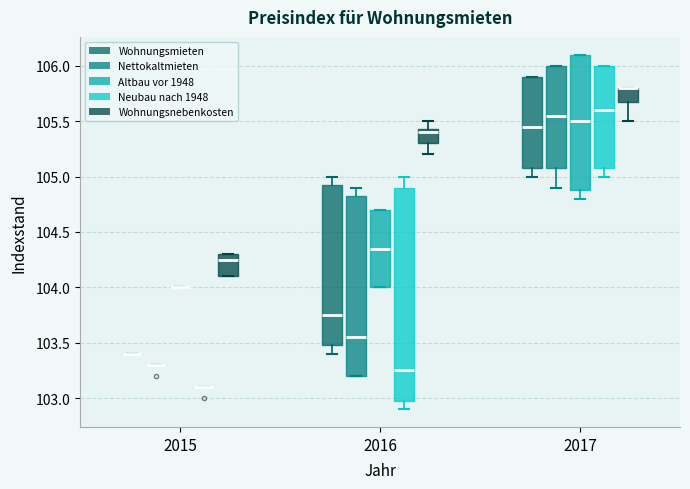

Reading left to right, transcribe this box plot: for each box, give where its median line is, the range the box spans, and where its two whiskers end, as read against the y-axis. The values are not printed on the chart, so give them approximately, as read against the axis.

2015 (Wohnungsmieten): box collapsed to a line at 103.40, whiskers 103.40 to 103.40
2015 (Nettokaltmieten): box collapsed to a line at 103.30, whiskers 103.30 to 103.30
2015 (Altbau vor 1948): box collapsed to a line at 104.00, whiskers 104.00 to 104.00
2015 (Neubau nach 1948): box collapsed to a line at 103.10, whiskers 103.10 to 103.10
2015 (Wohnungsnebenkosten): median 104.25, box 104.10 to 104.30, whiskers 104.10 to 104.30
2016 (Wohnungsmieten): median 103.75, box 103.50 to 104.95, whiskers 103.40 to 105.00
2016 (Nettokaltmieten): median 103.55, box 103.20 to 104.85, whiskers 103.20 to 104.90
2016 (Altbau vor 1948): median 104.35, box 104.00 to 104.70, whiskers 104.00 to 104.70
2016 (Neubau nach 1948): median 103.25, box 103.00 to 104.90, whiskers 102.90 to 105.00
2016 (Wohnungsnebenkosten): median 105.40, box 105.30 to 105.45, whiskers 105.20 to 105.50
2017 (Wohnungsmieten): median 105.45, box 105.10 to 105.90, whiskers 105.00 to 105.90
2017 (Nettokaltmieten): median 105.55, box 105.10 to 106.00, whiskers 104.90 to 106.00
2017 (Altbau vor 1948): median 105.50, box 104.90 to 106.10, whiskers 104.80 to 106.10
2017 (Neubau nach 1948): median 105.60, box 105.10 to 106.00, whiskers 105.00 to 106.00
2017 (Wohnungsnebenkosten): median 105.80 (drawn on the box's upper edge), box 105.70 to 105.80, whiskers 105.50 to 105.80